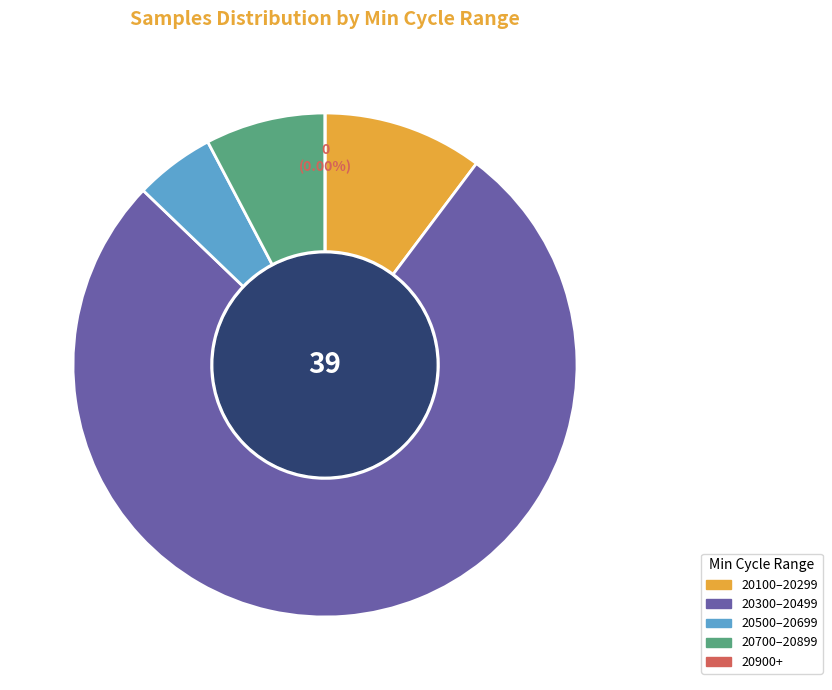

To the nearest percent, what percentage of the pie is 28?

3%